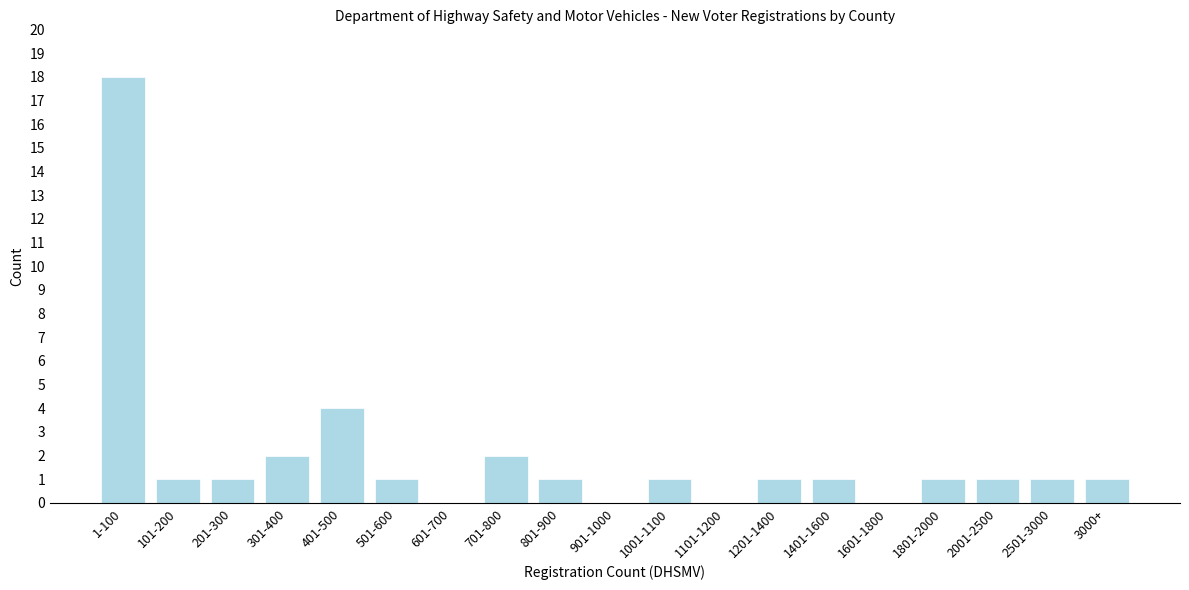

Reading left to right, what are all the values shown in this chart?

1-100=18	101-200=1	201-300=1	301-400=2	401-500=4	501-600=1	601-700=0	701-800=2	801-900=1	901-1000=0	1001-1100=1	1101-1200=0	1201-1400=1	1401-1600=1	1601-1800=0	1801-2000=1	2001-2500=1	2501-3000=1	3000+=1